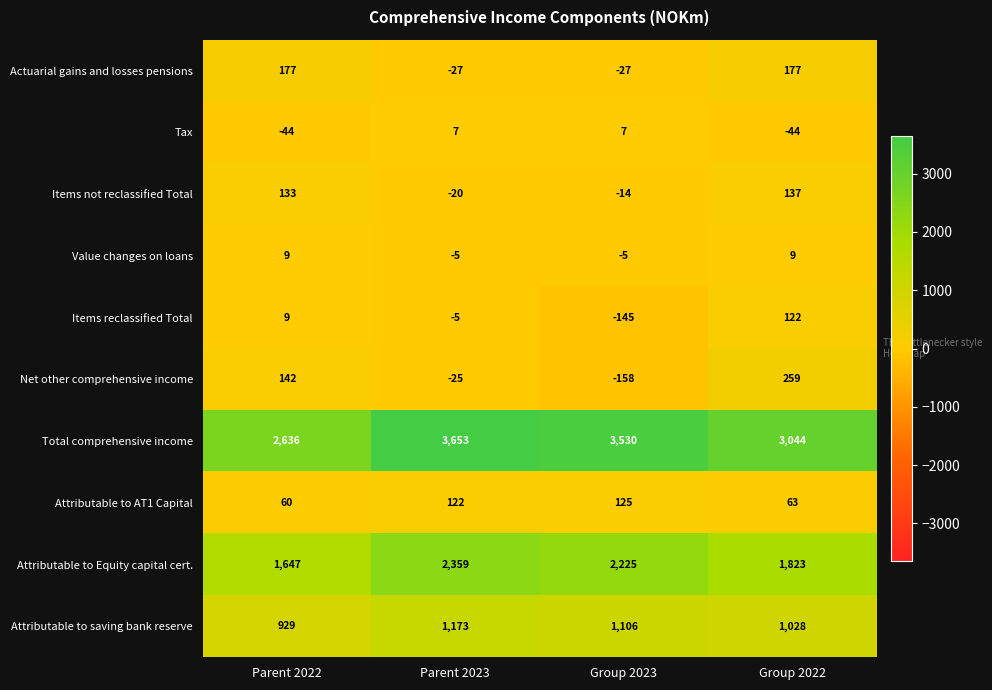

Where is Items reclassified Total nearest to the value -11?

Parent 2023